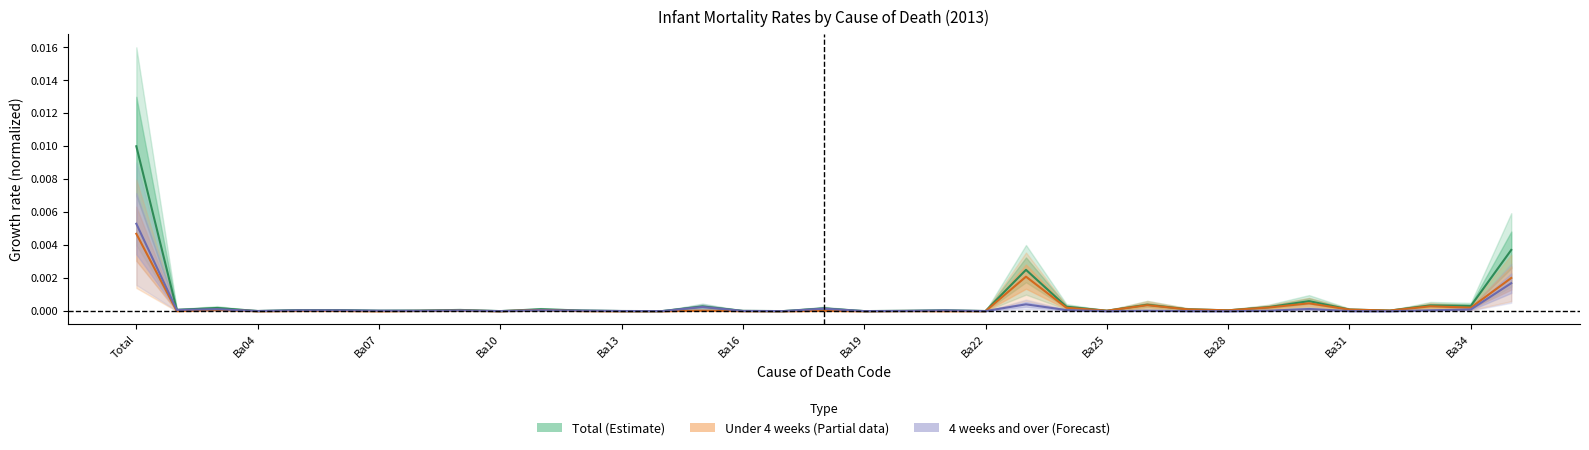

Rank the series at Ba24 from highest to lowest value.

Total, Under 4 weeks, 4 weeks and over